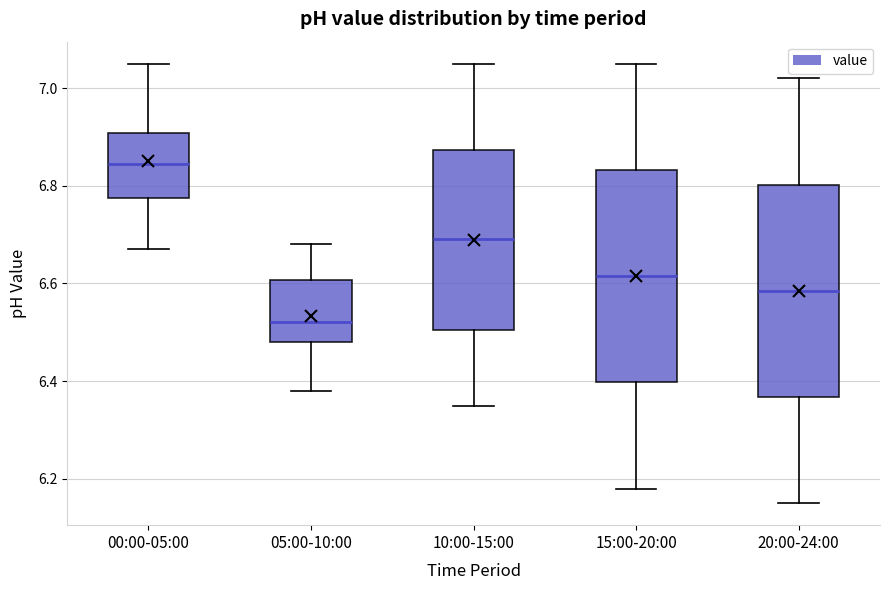

Reading left to right, transcribe this box plot: for each box, give where its median line is, the range the box spans, and where its two whiskers end, as read against the y-axis. The values are not printed on the chart, so give them approximately, as read against the axis.

00:00-05:00: median 6.84, box 6.78 to 6.90, whiskers 6.68 to 7.06
05:00-10:00: median 6.52, box 6.48 to 6.60, whiskers 6.38 to 6.68
10:00-15:00: median 6.70, box 6.50 to 6.88, whiskers 6.36 to 7.06
15:00-20:00: median 6.62, box 6.40 to 6.84, whiskers 6.18 to 7.06
20:00-24:00: median 6.58, box 6.36 to 6.80, whiskers 6.16 to 7.02